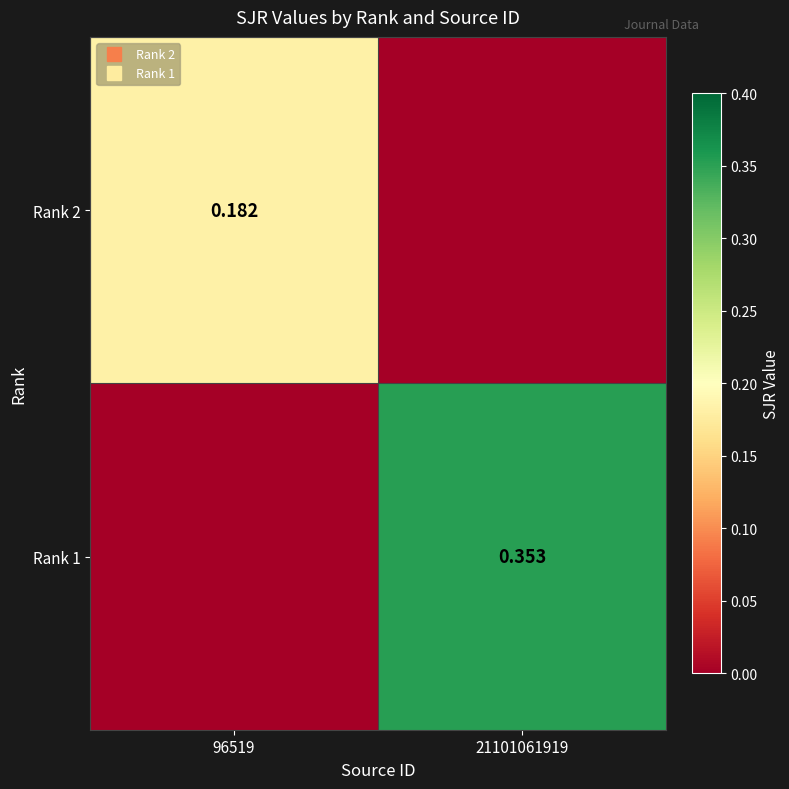

At how many categories does at least one series exceed 0?

2